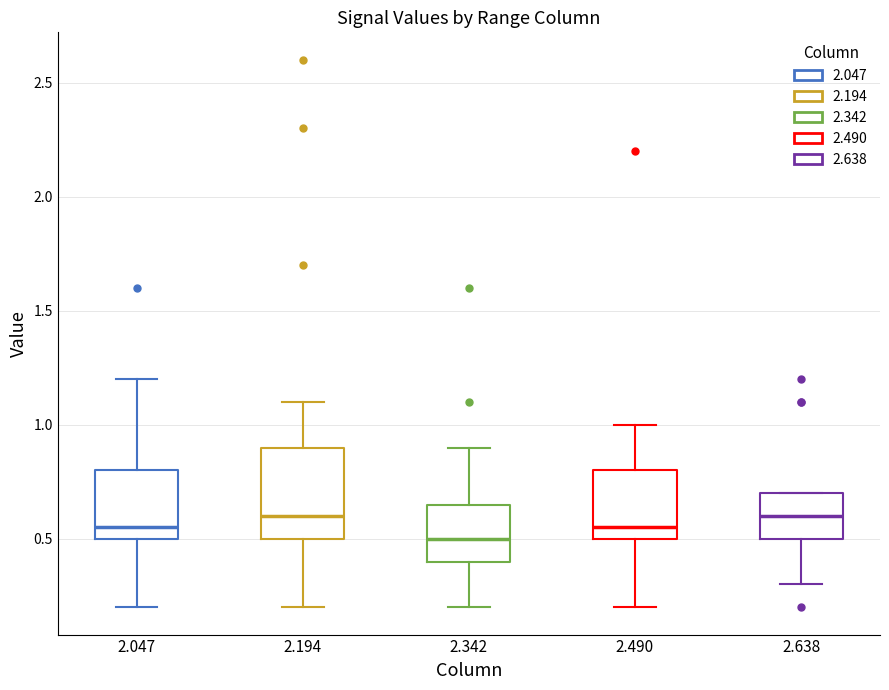

Reading left to right, transcribe this box plot: for each box, give where its median line is, the range the box spans, and where its two whiskers end, as read against the y-axis. The values are not printed on the chart, so give them approximately, as read against the axis.

2.047: median 0.55, box 0.50 to 0.80, whiskers 0.20 to 1.20
2.194: median 0.60, box 0.50 to 0.90, whiskers 0.20 to 1.10
2.342: median 0.50, box 0.40 to 0.65, whiskers 0.20 to 0.90
2.490: median 0.55, box 0.50 to 0.80, whiskers 0.20 to 1.00
2.638: median 0.60, box 0.50 to 0.70, whiskers 0.30 to 0.70